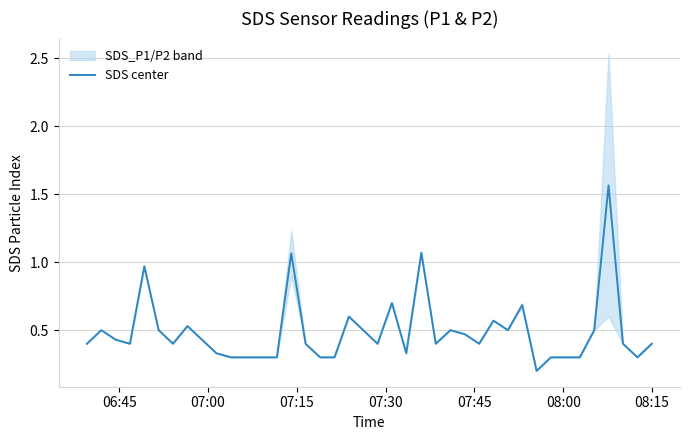

How many points are higher than both their immediate neighbors (excluding endpoints)?

11